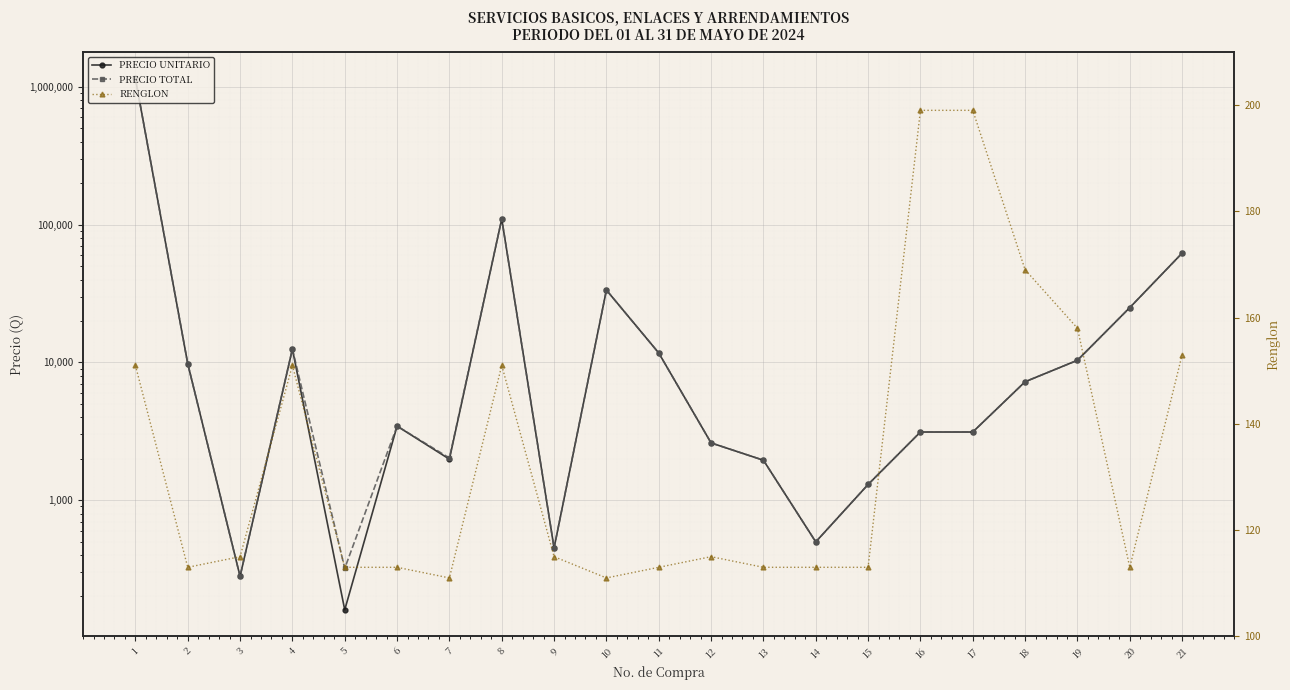

What is the difference between the maximum and minimum values in the PRECIO UNITARIO series?

1152054.4